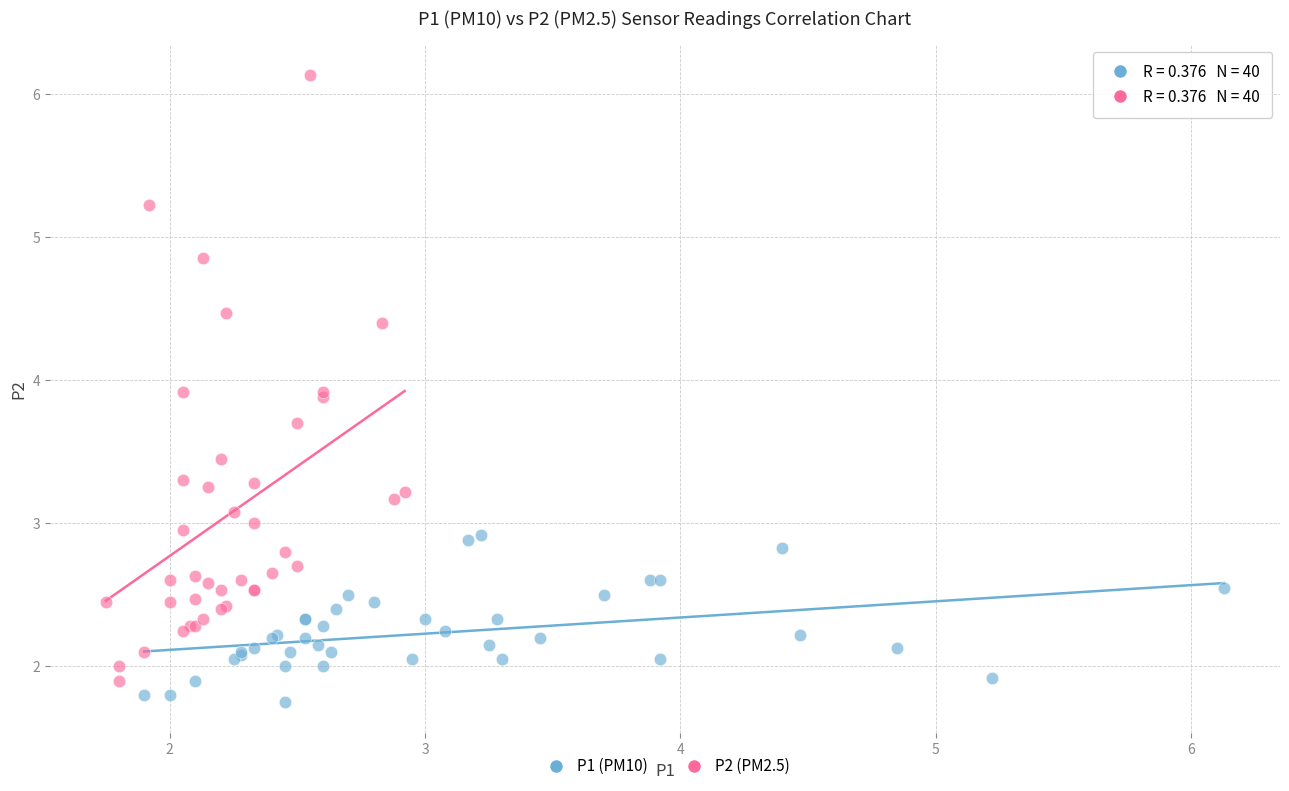

Which series reaches the maximum Y coordinate?

P2 (PM2.5)